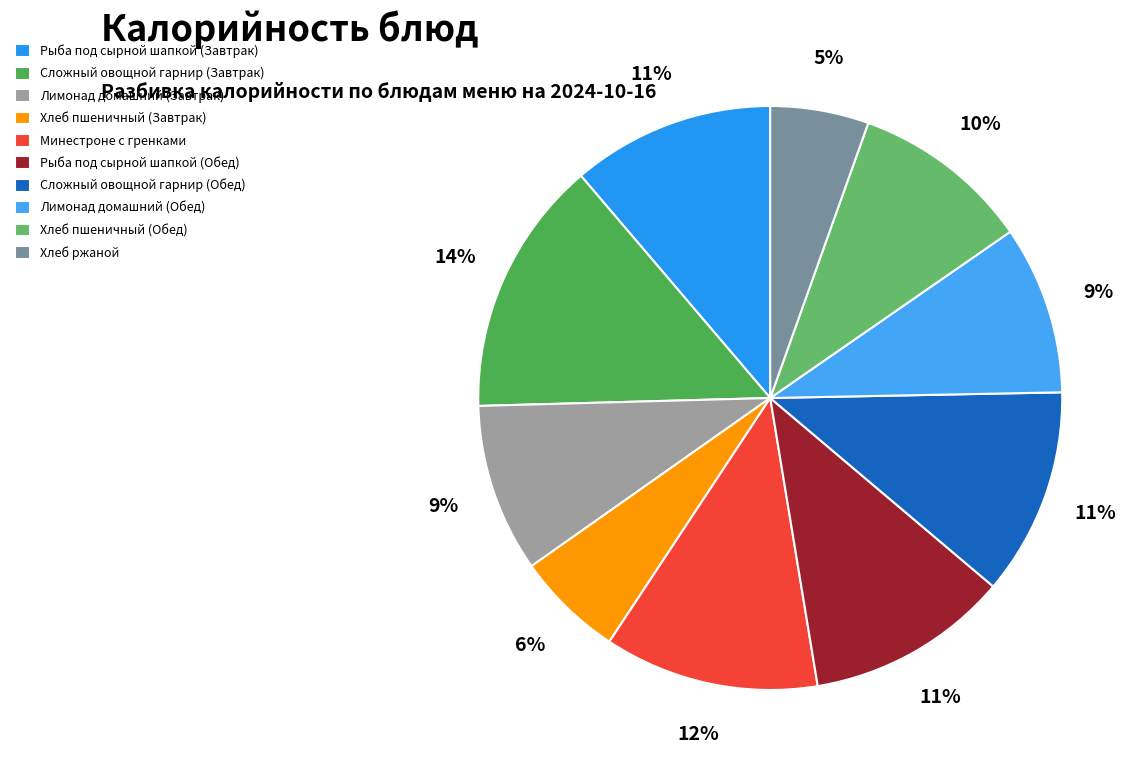

Approximately how many times larger is the value at Минестроне с гренками compared to Лимонад домашний (Завтрак)?

1.3